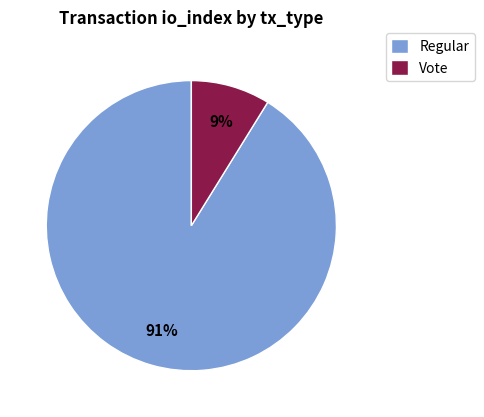

Which has a higher value, Regular or Vote?

Regular